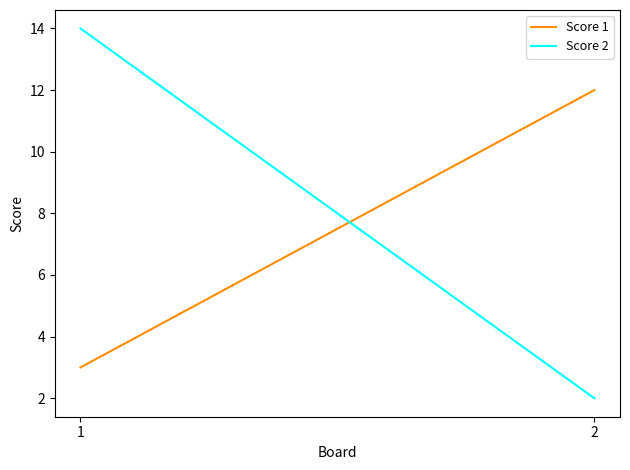

Which label corresponds to the smallest value in the chart?

2